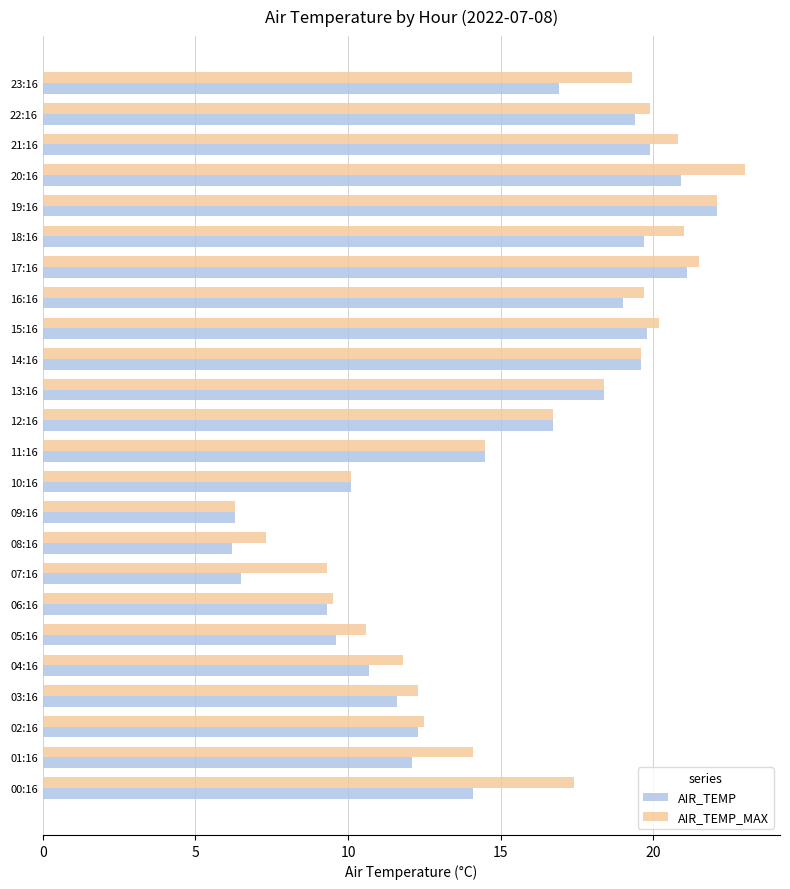

Is it true that AIR_TEMP_MAX equals 22.1 at 19:16?

True